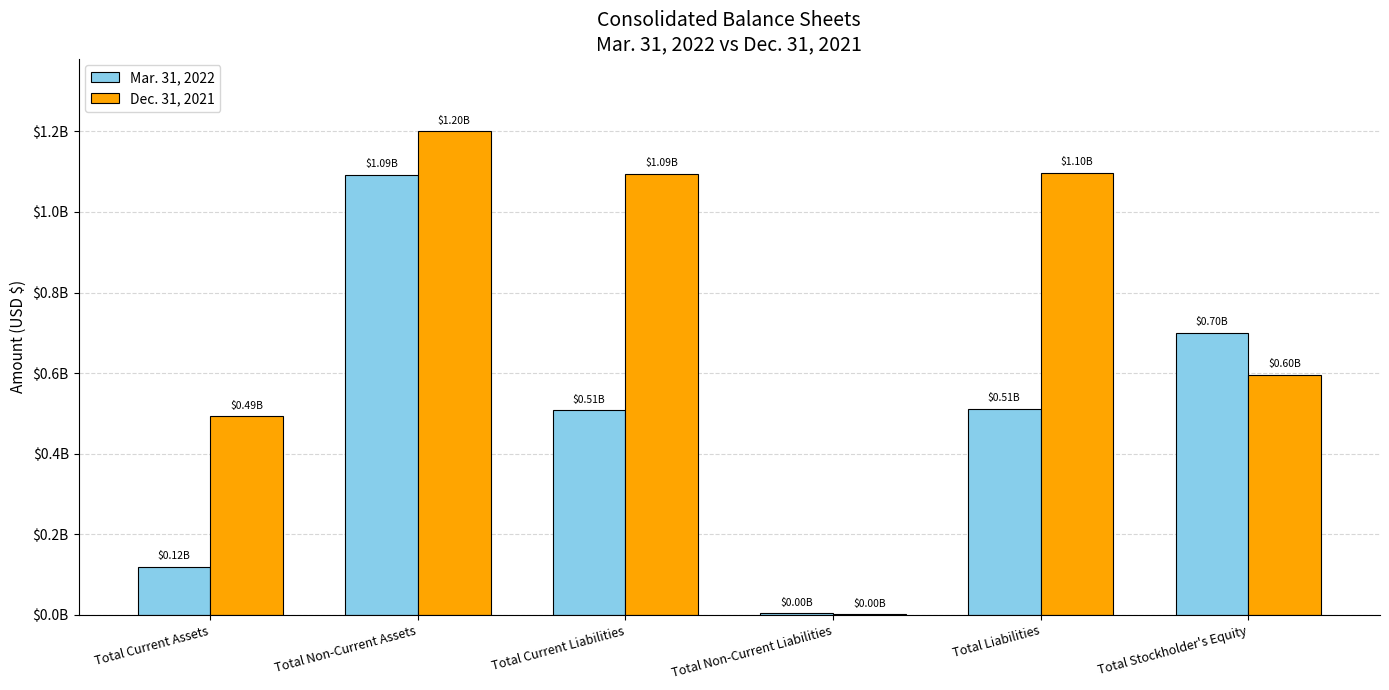

Does the chart contain stacked bars?

No